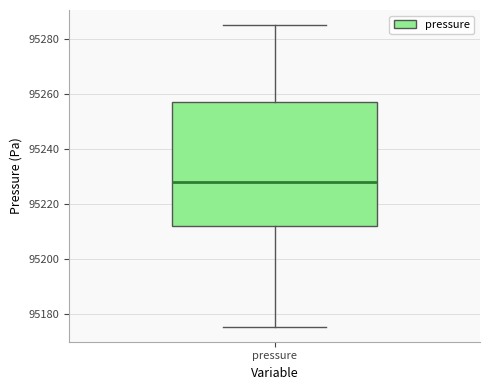

Where is the lower edge of the box for pressure on the y-axis? The values are not printed on the chart, so give them approximately, as read against the axis.

95212